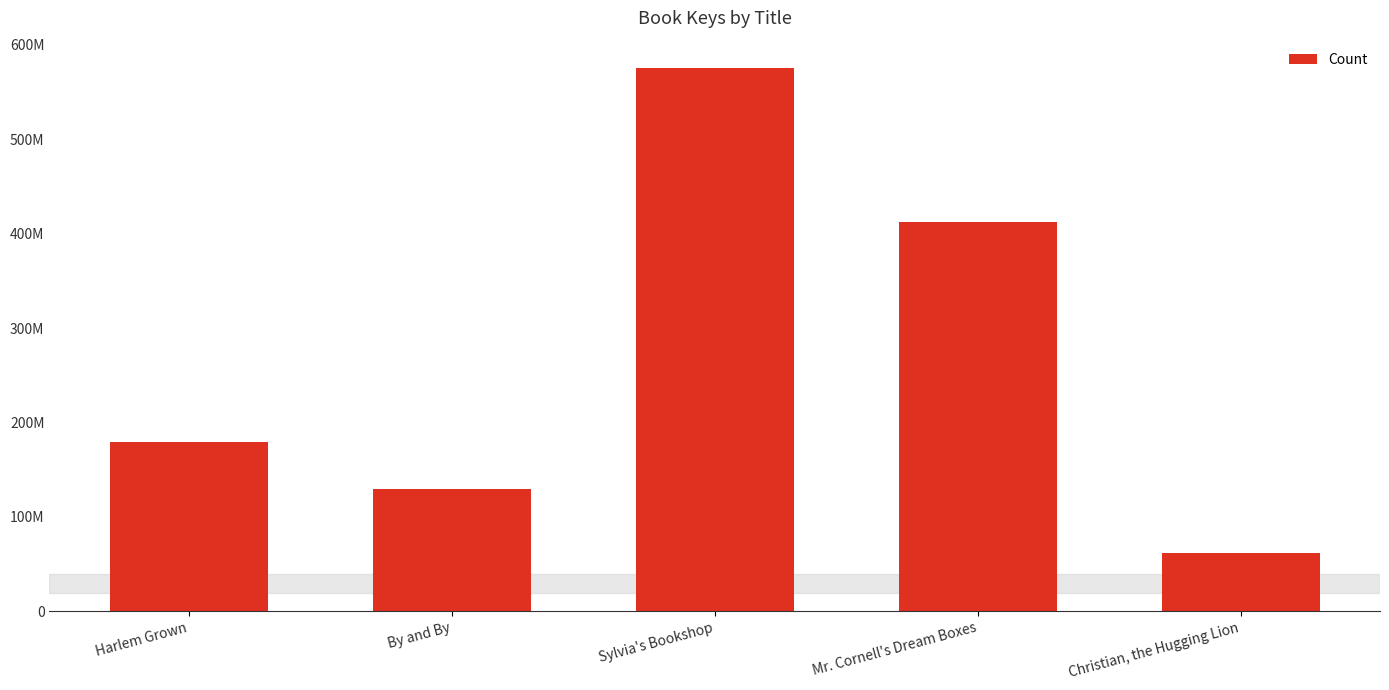

Does the chart contain any negative values?

No